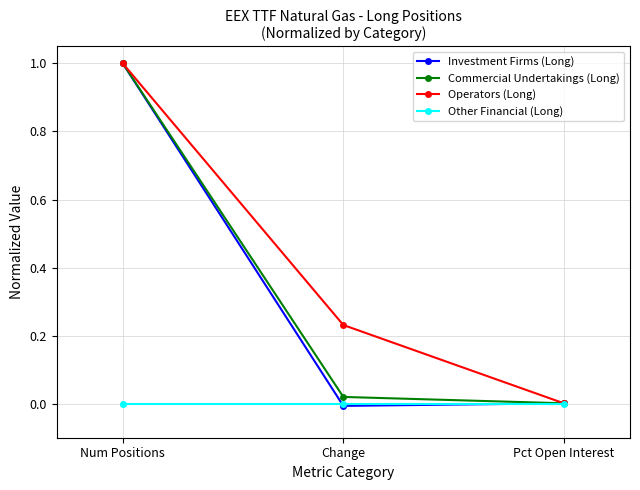

At which label does Operators (Long) reach its peak?

Num Positions